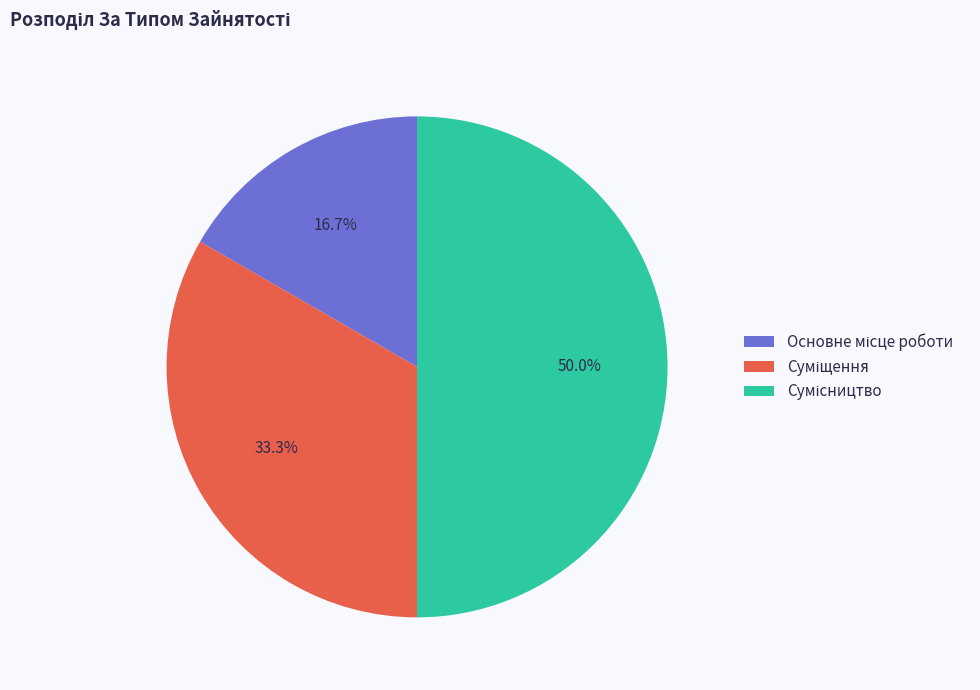

Is there any slice that represents more than half of the pie?

No